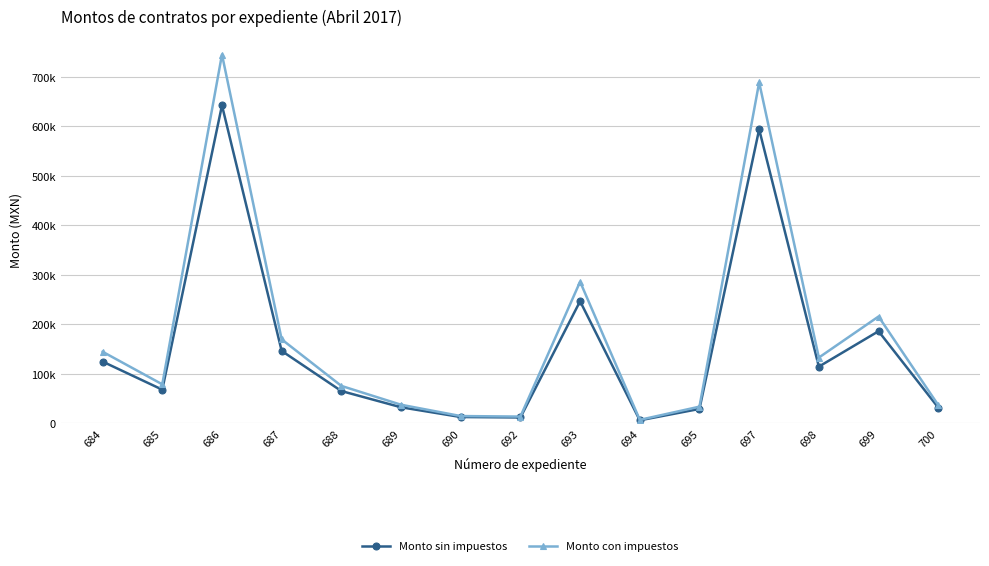

What are all the series names shown in the legend?

Monto sin impuestos, Monto con impuestos